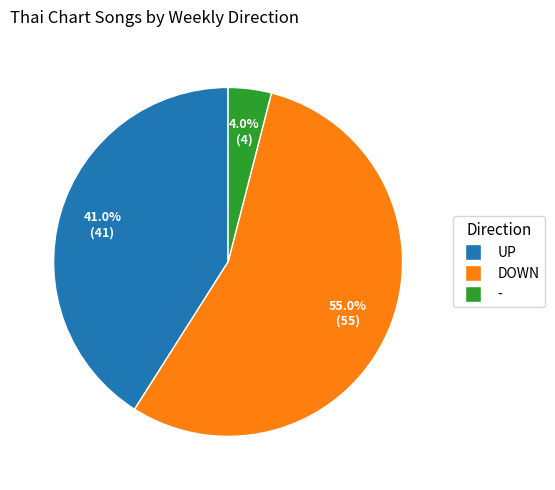

Is - the majority of the pie?

No